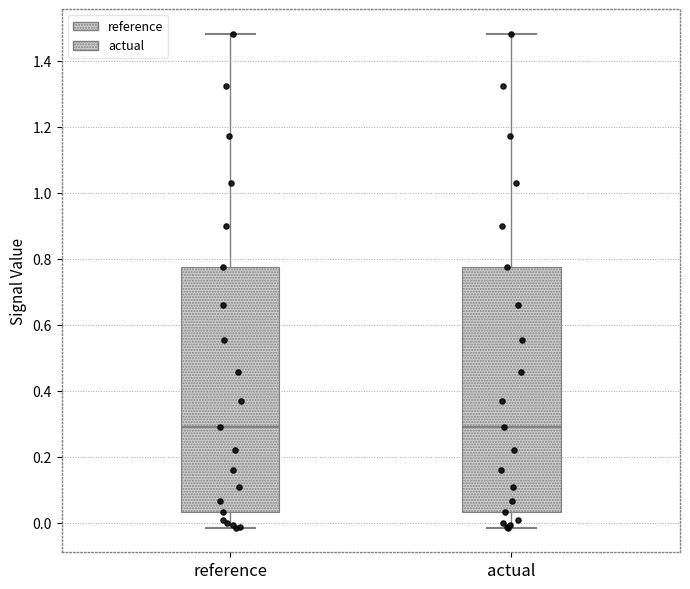

Where does the lower whisker of the box for reference end on the y-axis? The values are not printed on the chart, so give them approximately, as read against the axis.

-0.02